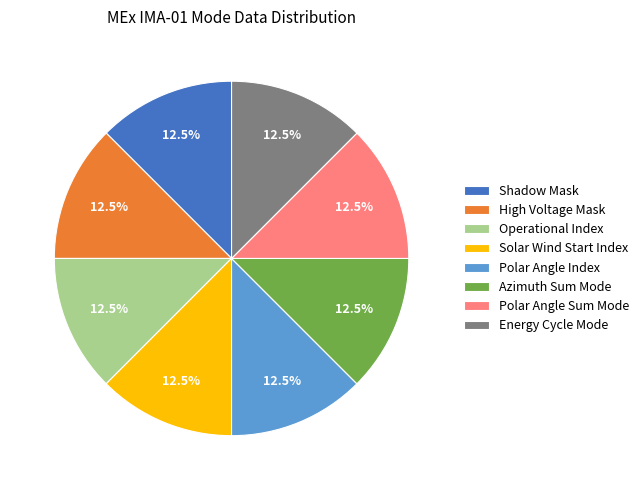

Count the number of slices in the pie.

8